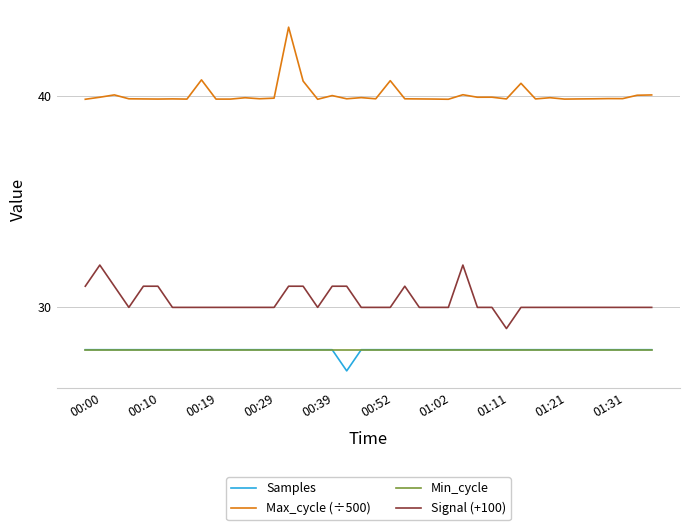

True or false: Min_cycle and Max_cycle (÷500) cross at least once.

False